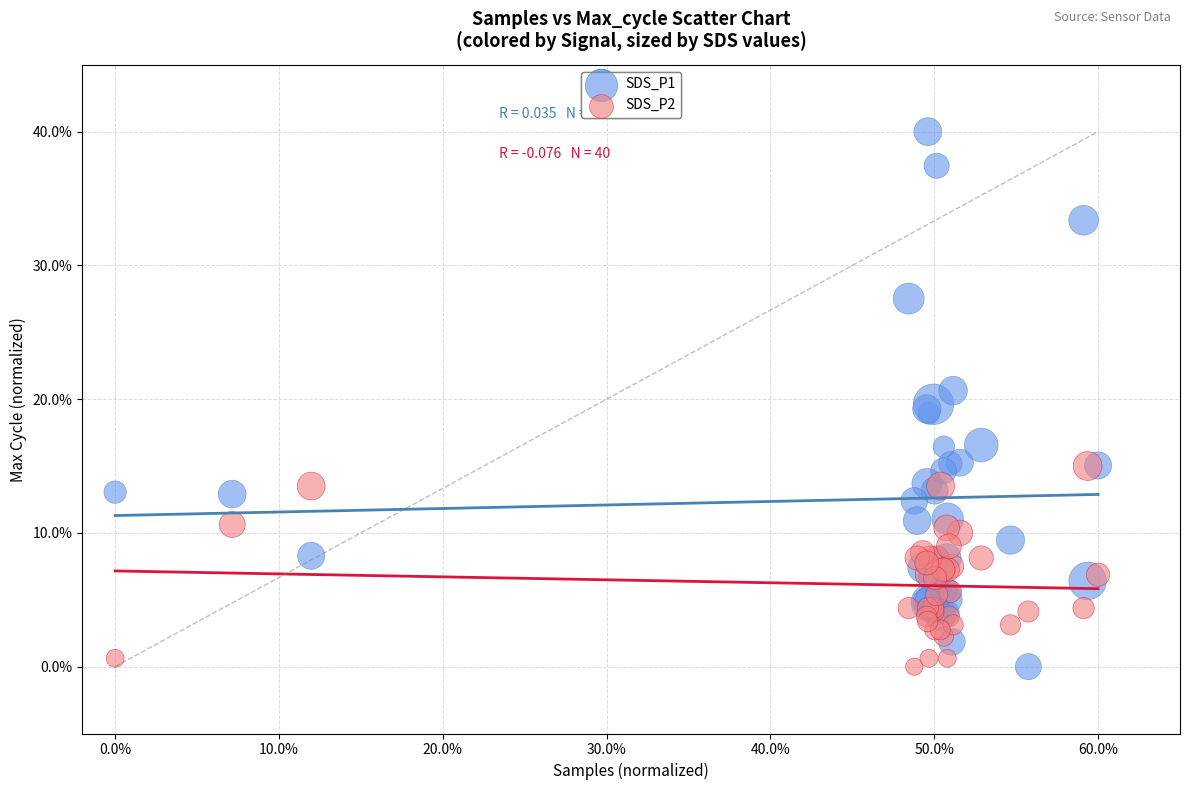

What are all the series names shown in the legend?

SDS_P1, SDS_P2